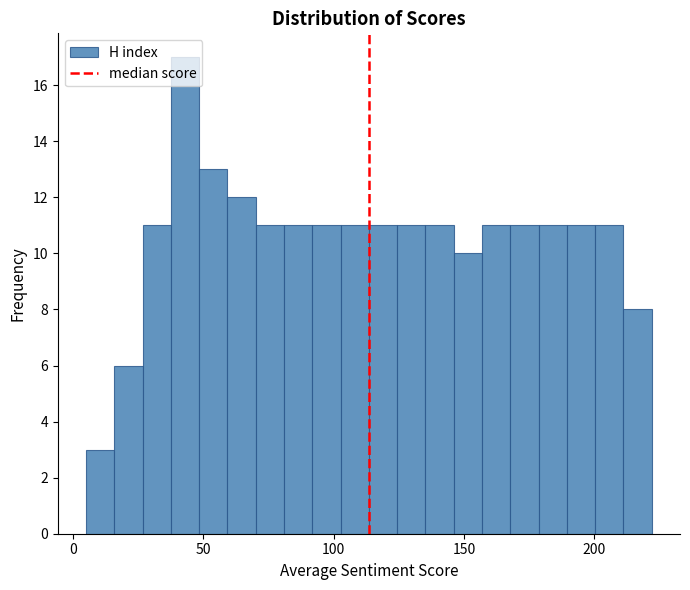

Around what value on the x-axis is the tallest bar? Give the approximate position of its centre, as read against the axis.

45